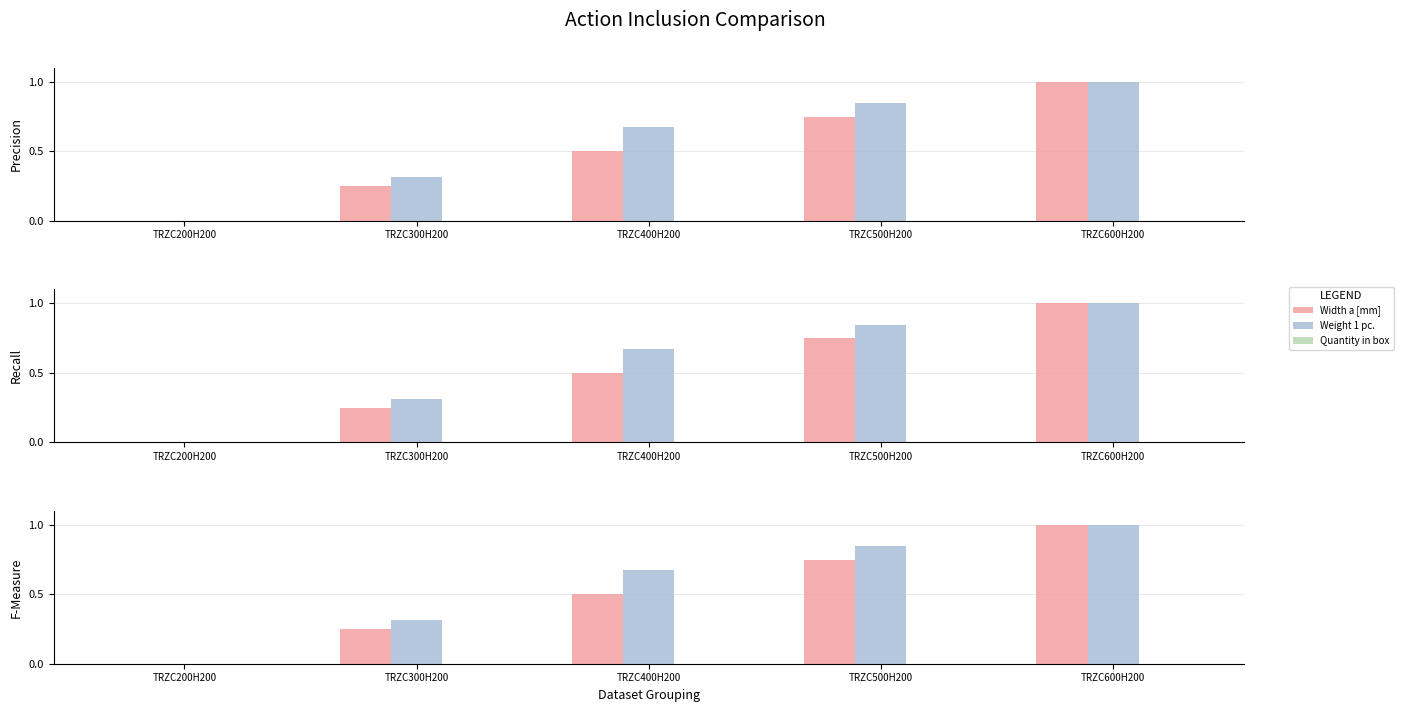

At which category is the sum across all series the highest?

TRZC600H200